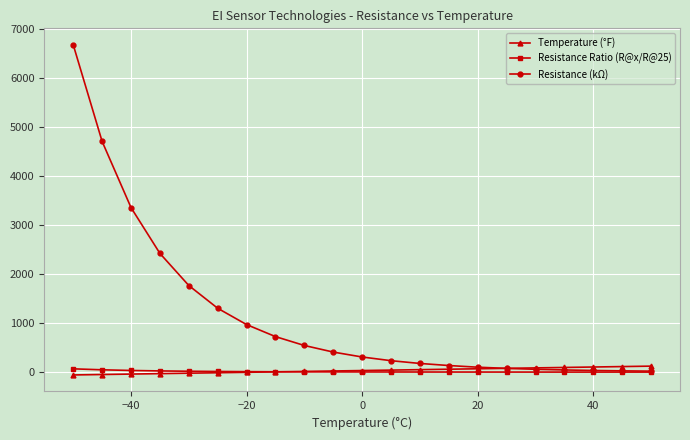

Which series has the largest total across all categories?

Resistance (kΩ)